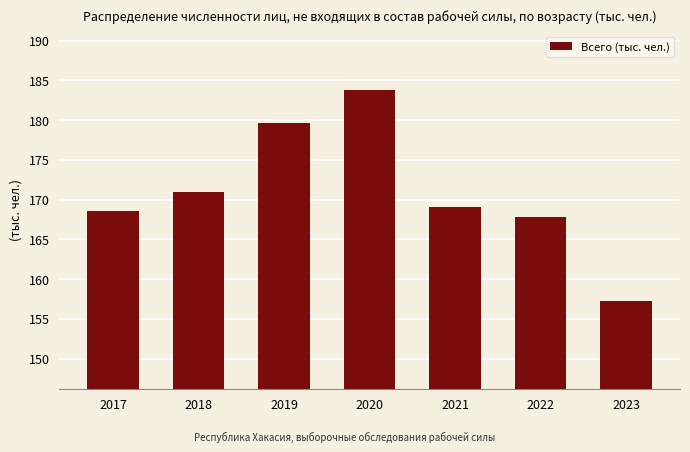

Reading left to right, transcribe all the data shown in this chart.

2017=168.6	2018=171.0	2019=179.6	2020=183.8	2021=169.0	2022=167.8	2023=157.2